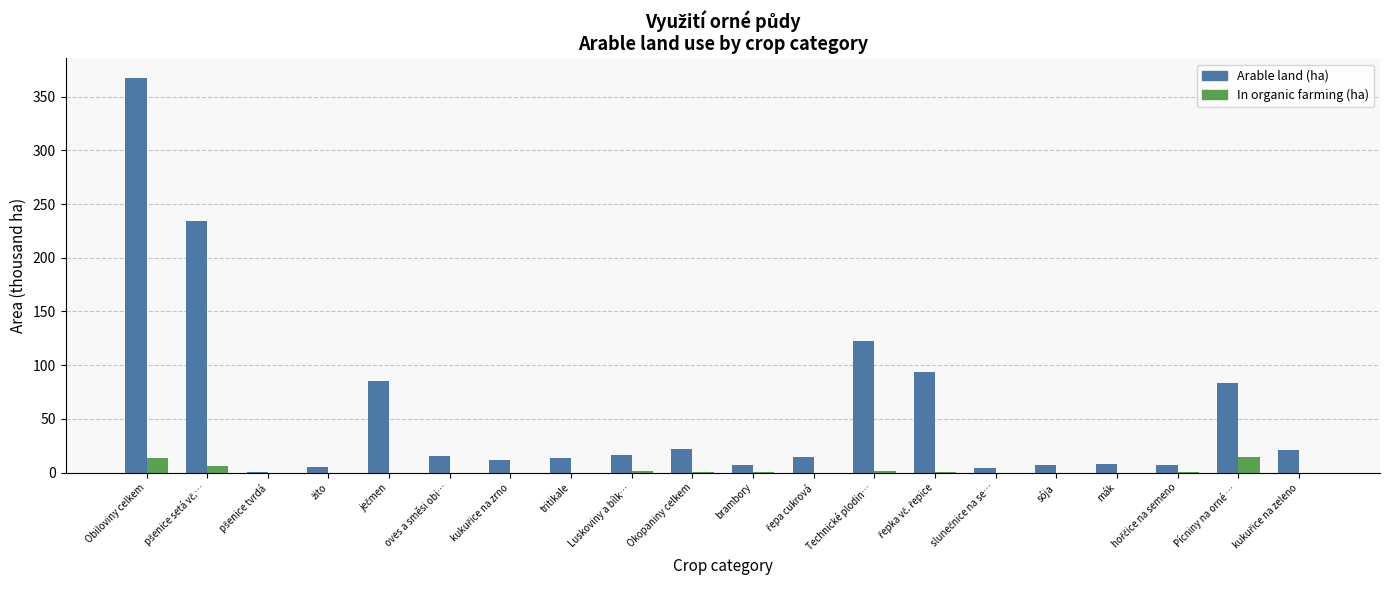

What is the sum of the In organic farming (ha) values at Pícniny na orné … and Okopaniny celkem?

14.5